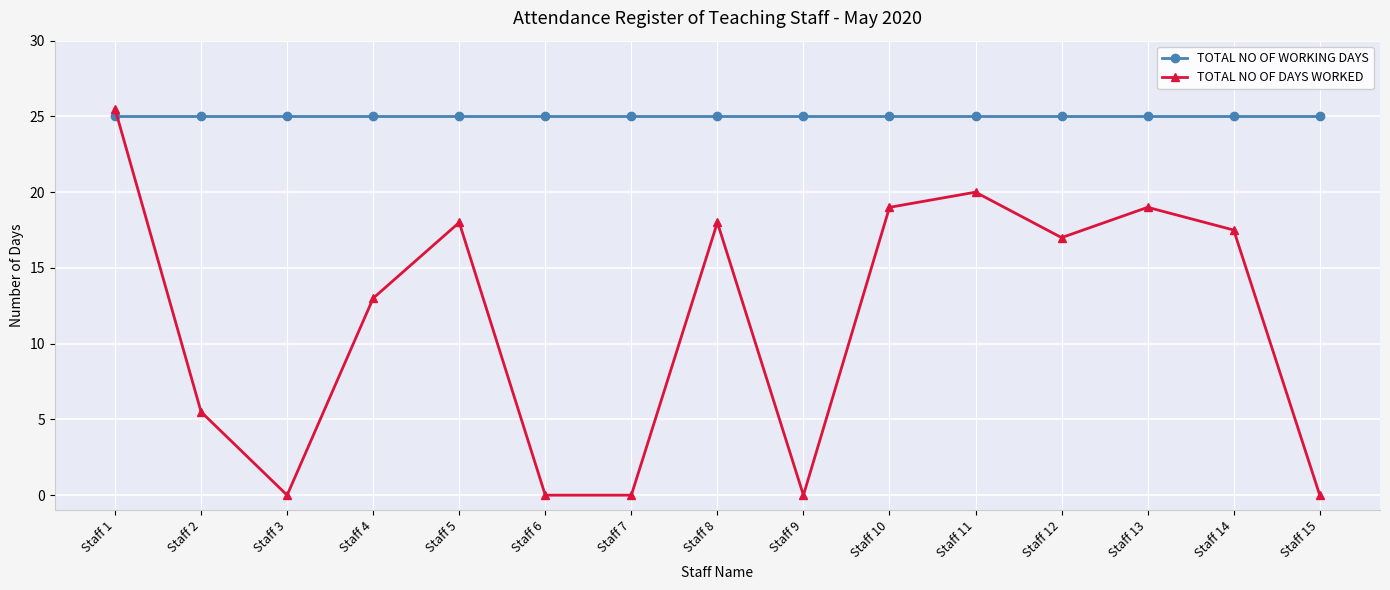

How many interior local peaks does the TOTAL NO OF DAYS WORKED series have?

4